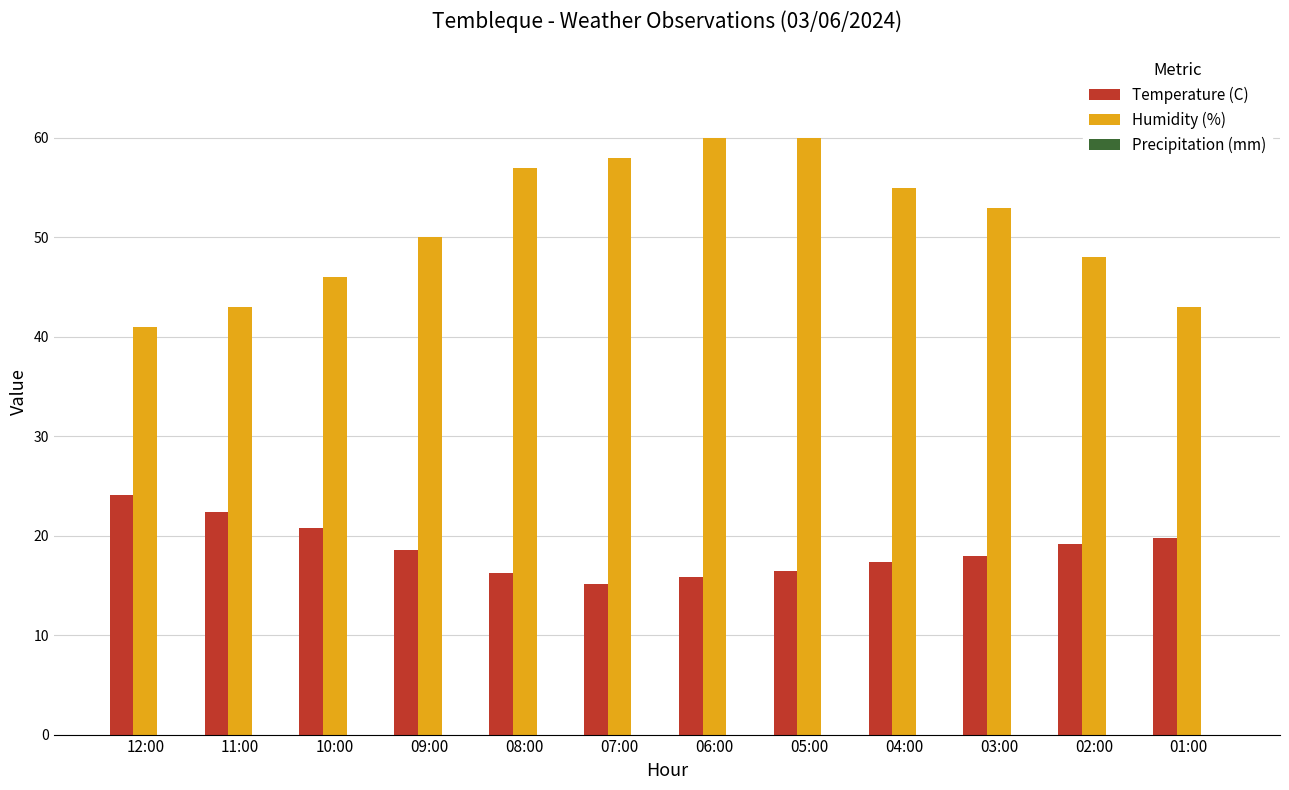

At 05:00, list the series in order from smallest to largest.

Temperature (C), Humidity (%)